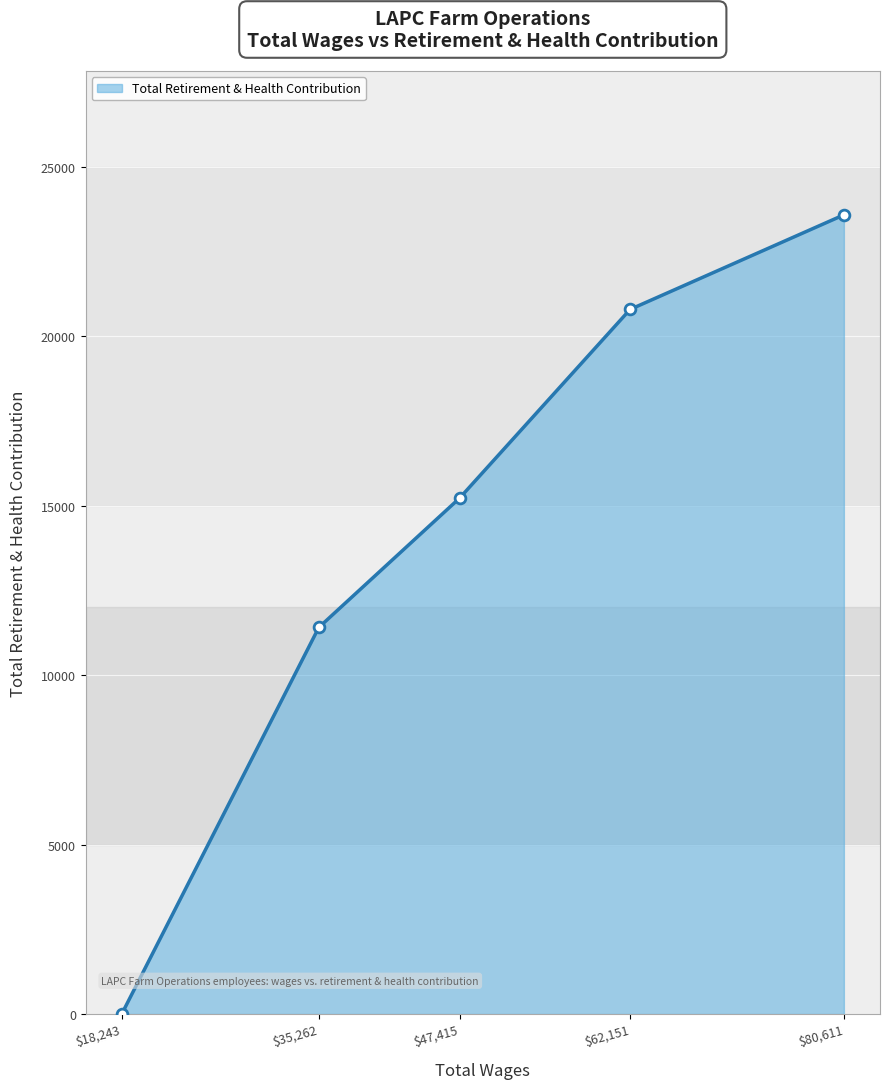

True or false: there are more than 2 points higher than both neighbors.

False